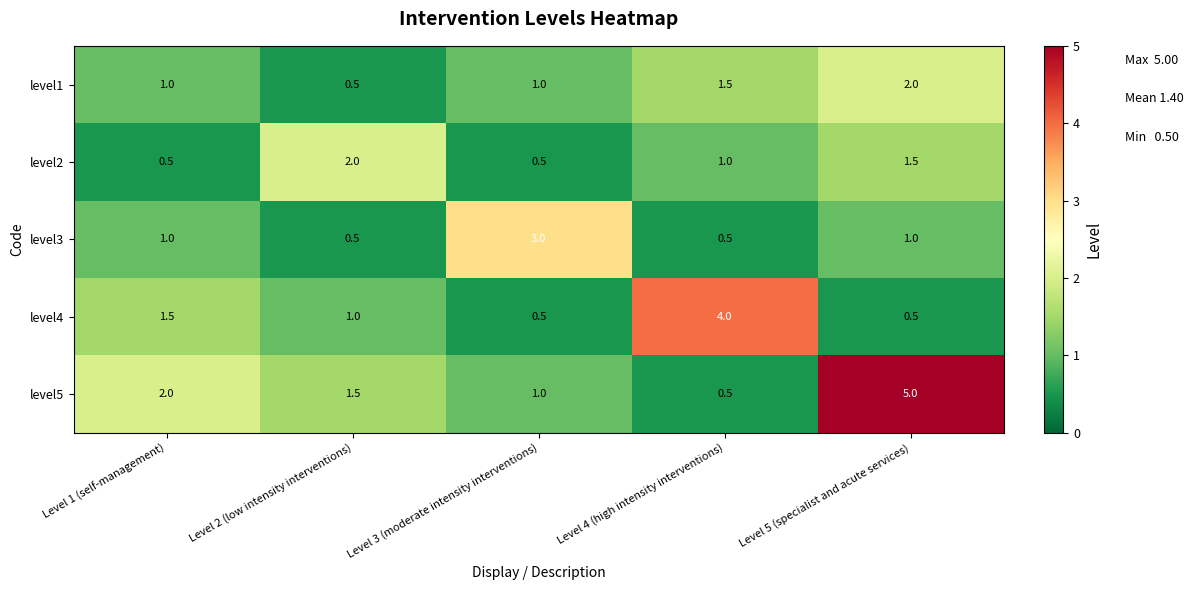

True or false: level2 has a value of 1.0 at Level 4 (high intensity interventions).

True